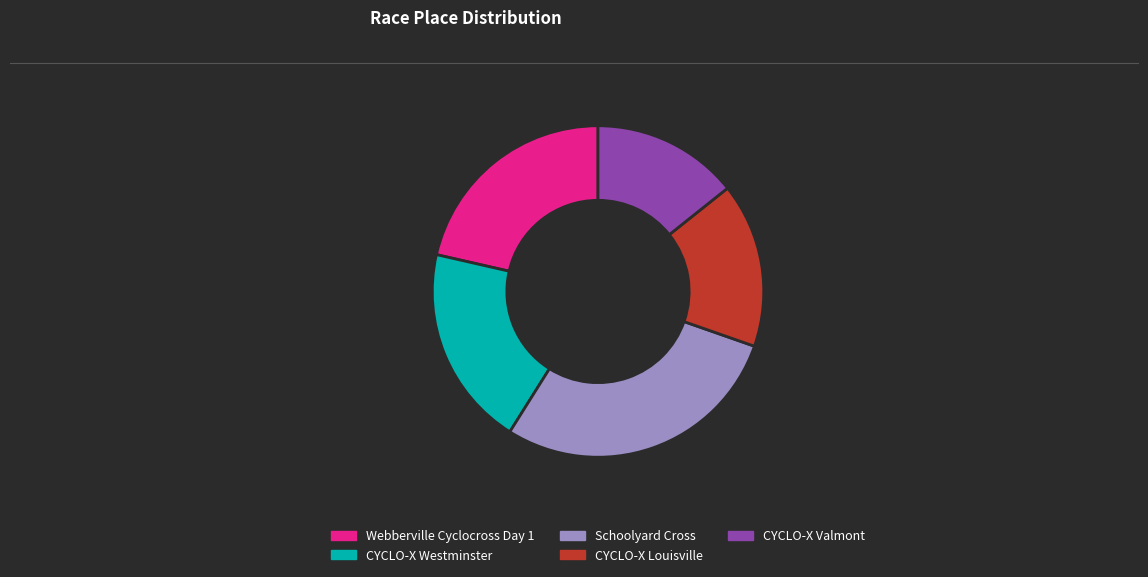

True or false: Schoolyard Cross accounts for 17% of the total.

False